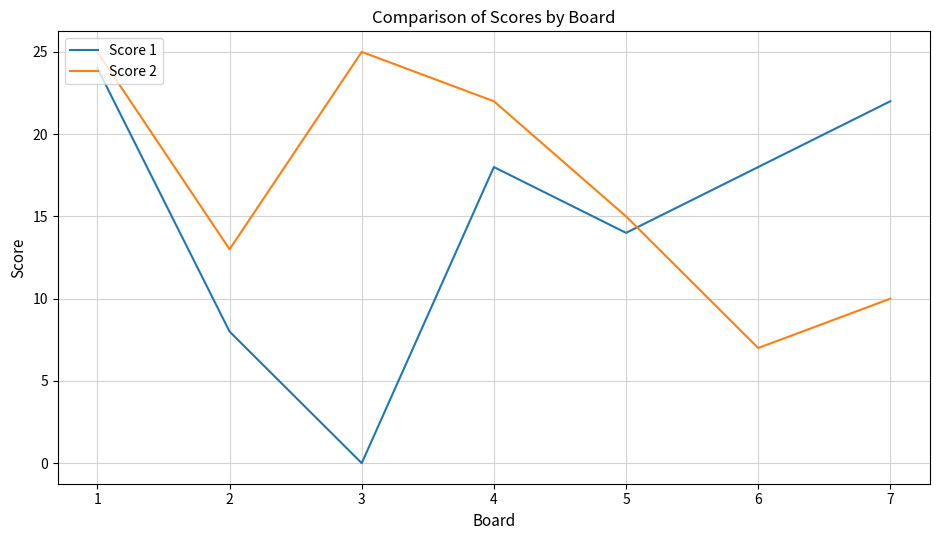

What is the difference between the Score 2 values at 4 and 6?

15